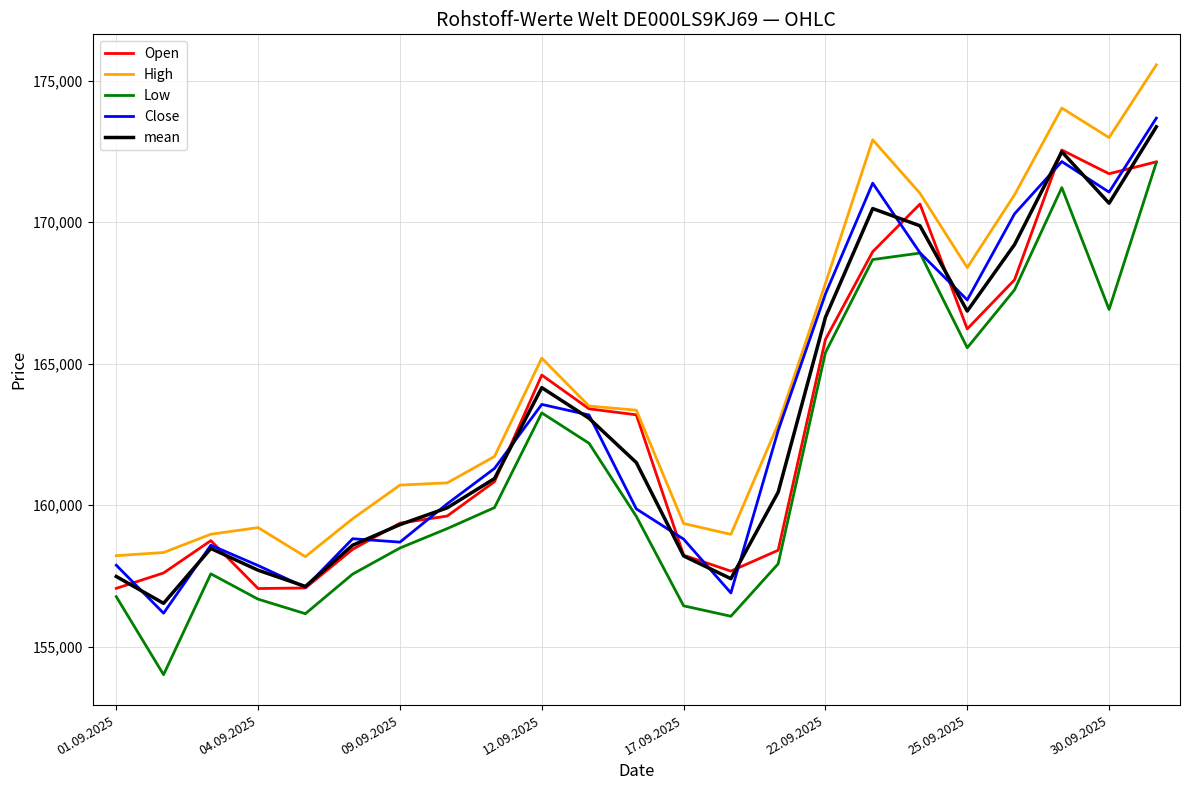

What is the smallest value displayed?

154017.0